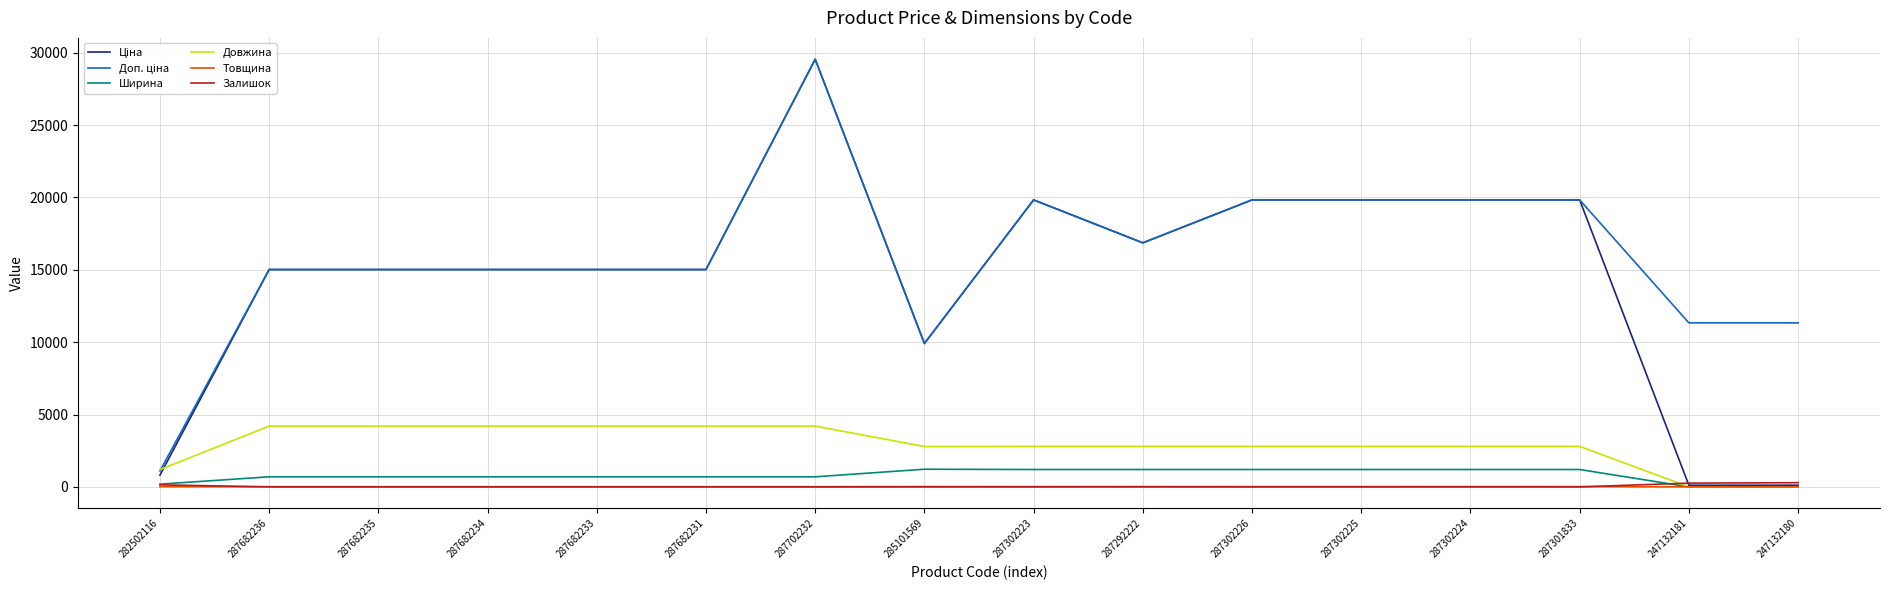

At which category is the sum across all series the highest?

287702232